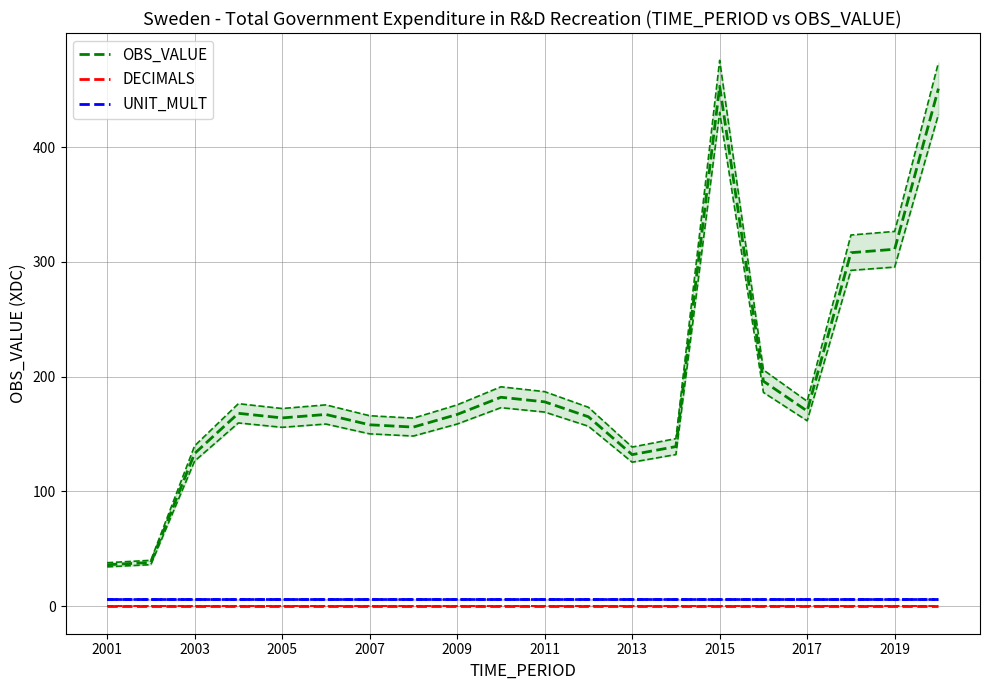

Which series has the largest total across all categories?

OBS_VALUE